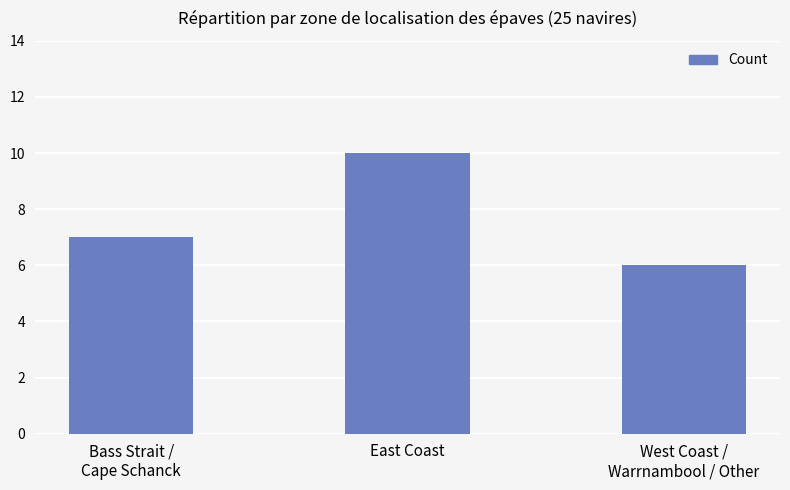

What is the value of the 3rd bar from the left?

6